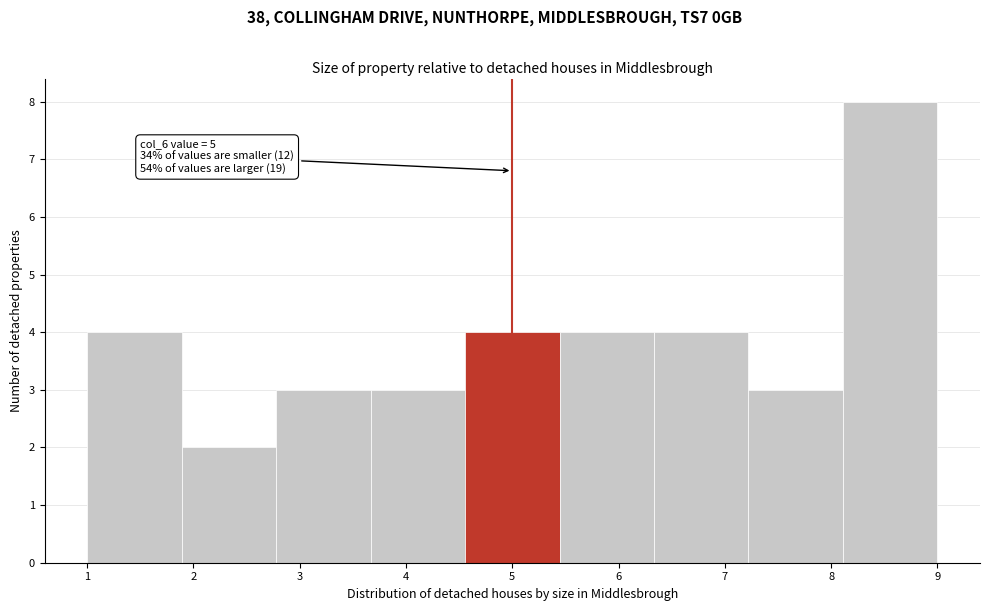

Which range on the x-axis has the tallest bar?

8.1 to 9.0